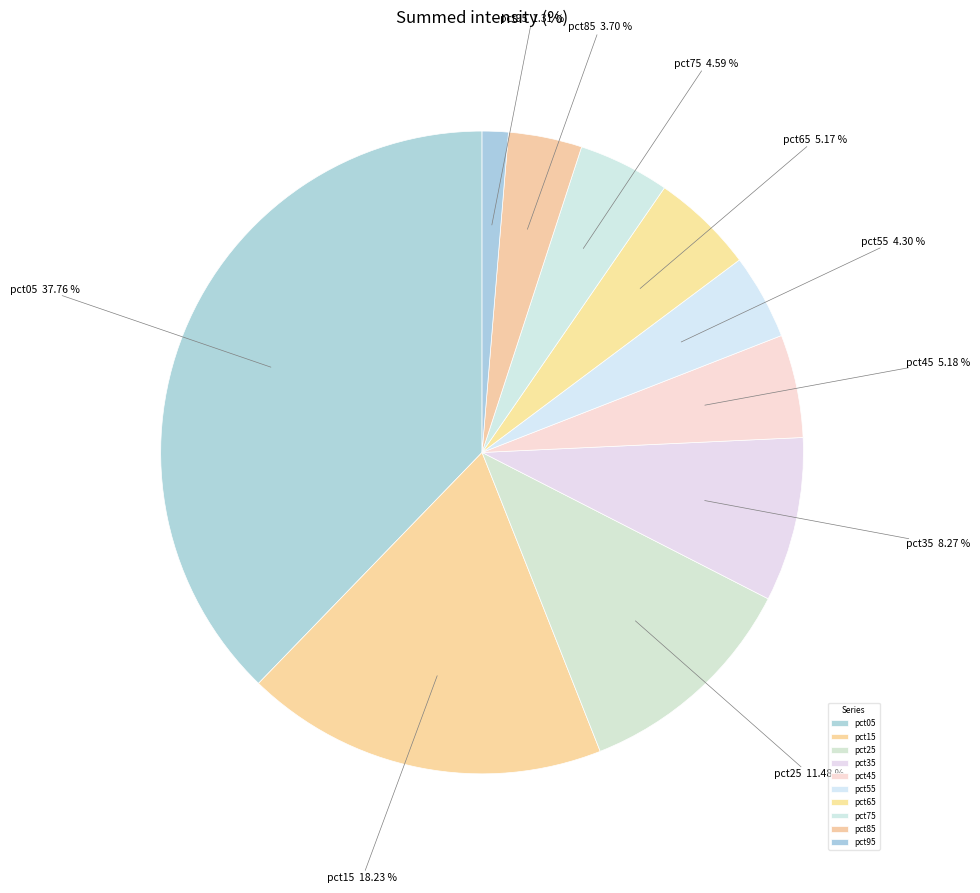

What is the largest slice in the pie chart?

pct05